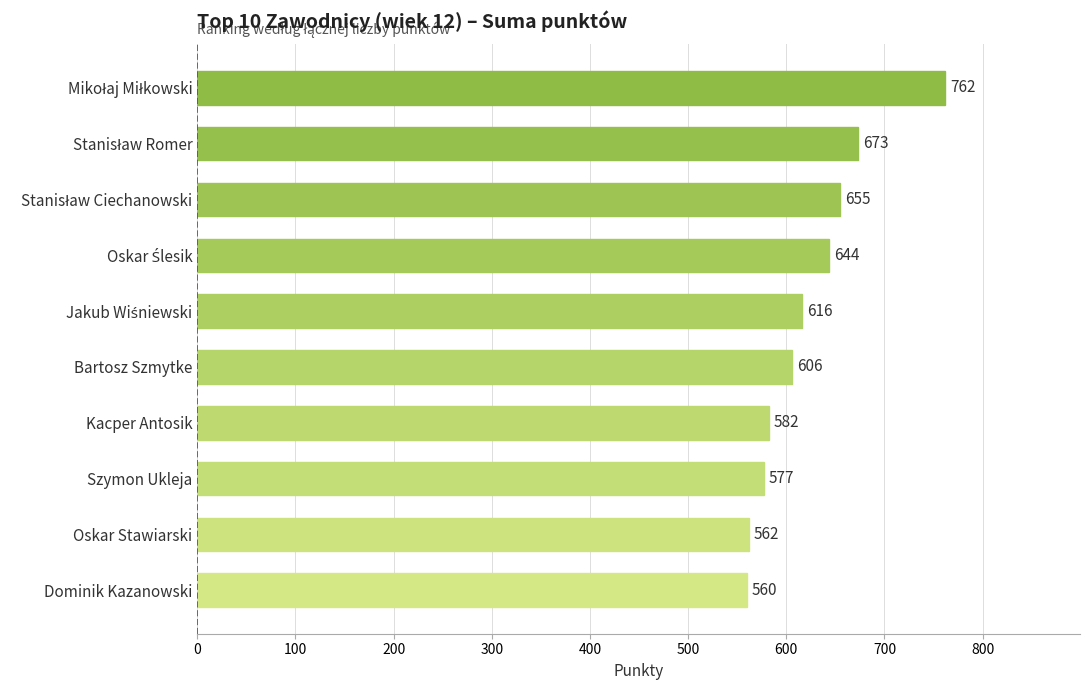

The chart shows a value of 291 at Kacper Antosik. True or false?

False